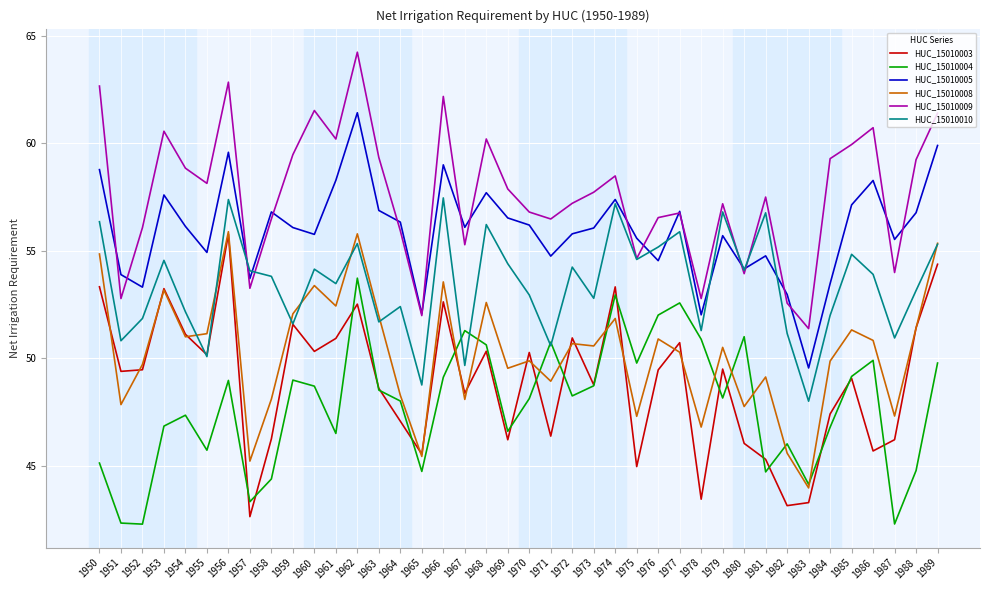

Where does the HUC_15010004 series first go above 48?

1956